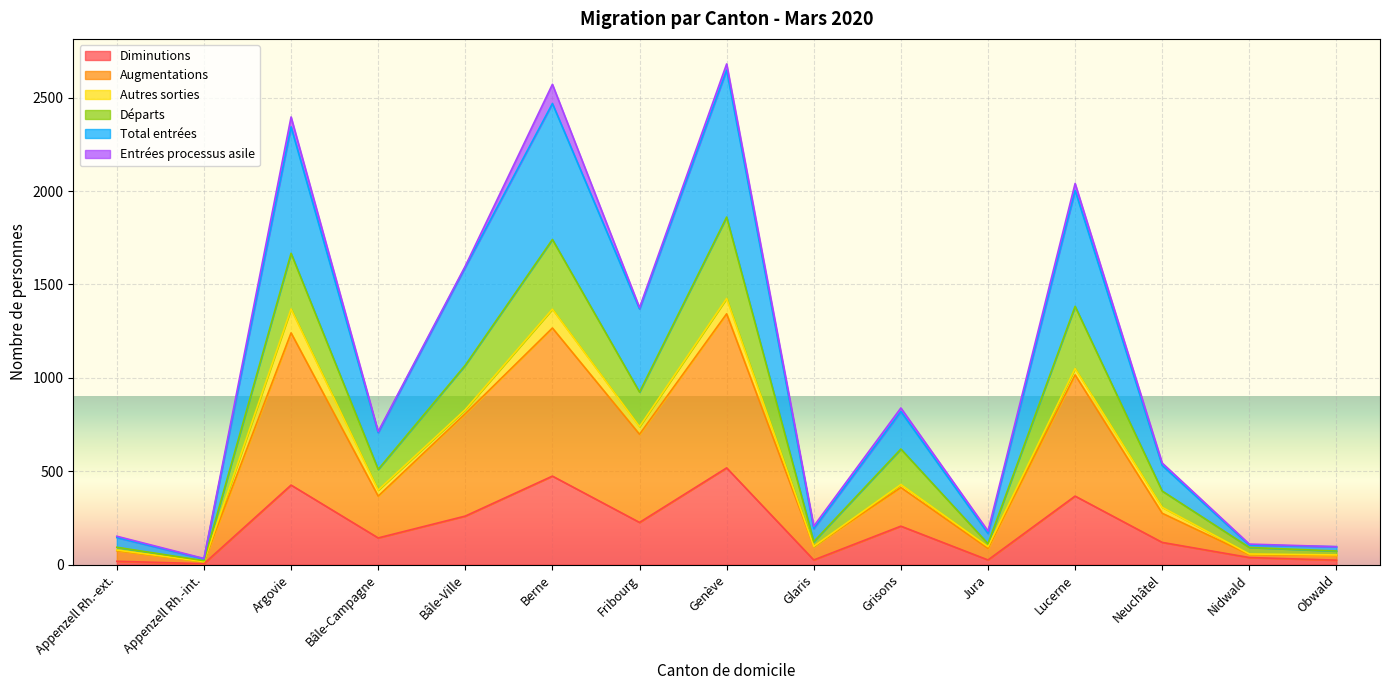

The Diminutions series shows 228 at Berne. True or false?

False